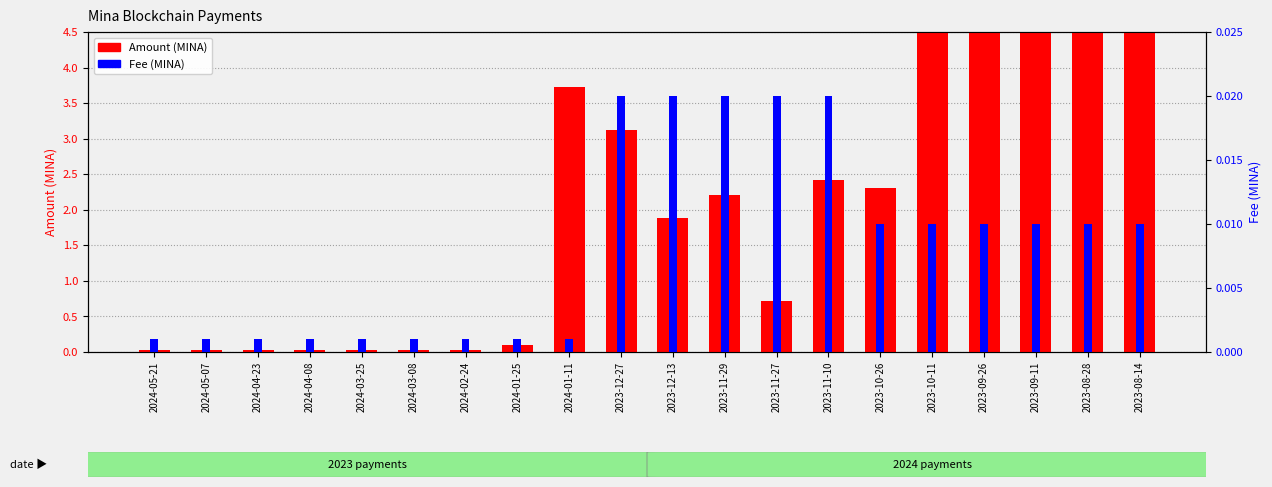

At which category is the sum across all series the highest?

2023-10-11